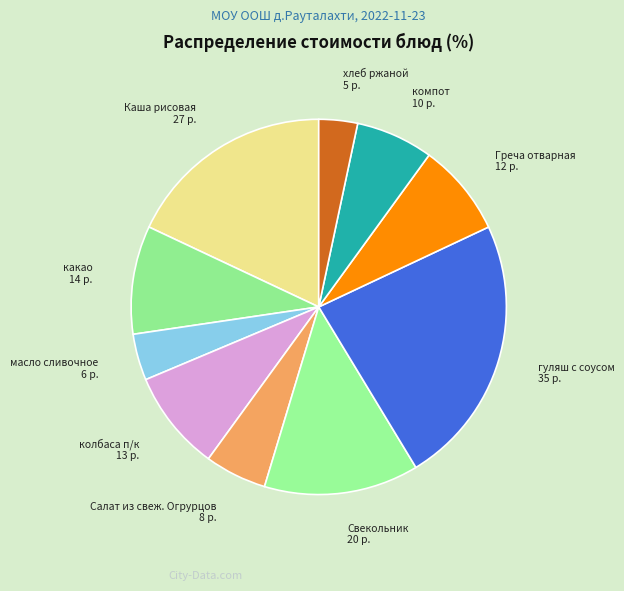

Is there a majority slice in this chart?

No